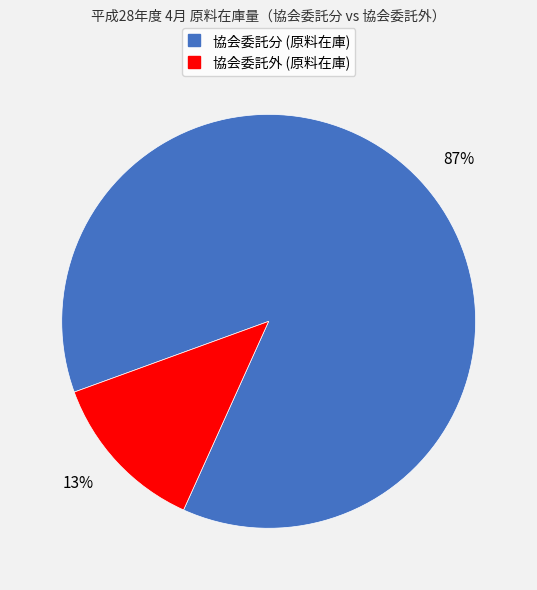

Does any single category account for the majority?

Yes